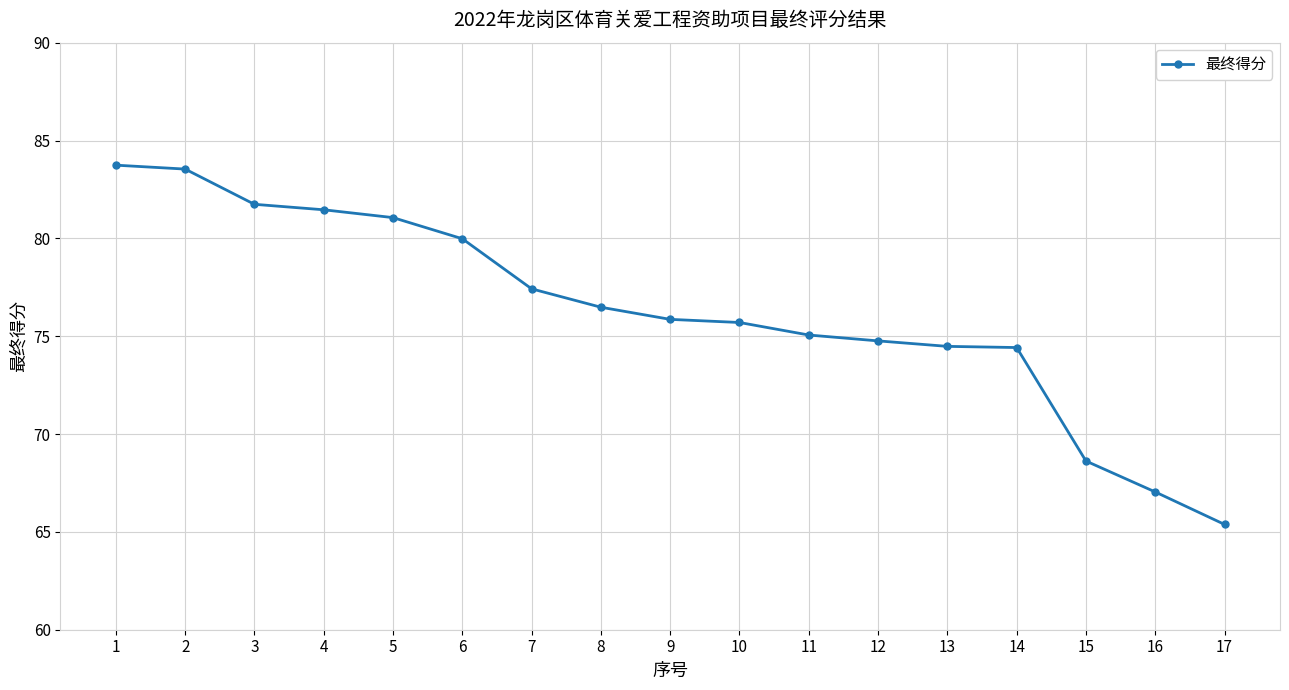

What is the difference between the values at 11 and 7?

2.4